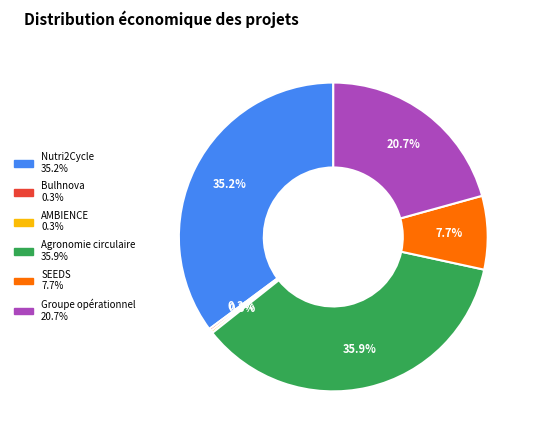

What percentage do Groupe opérationnel and SEEDS together represent?

28.4%